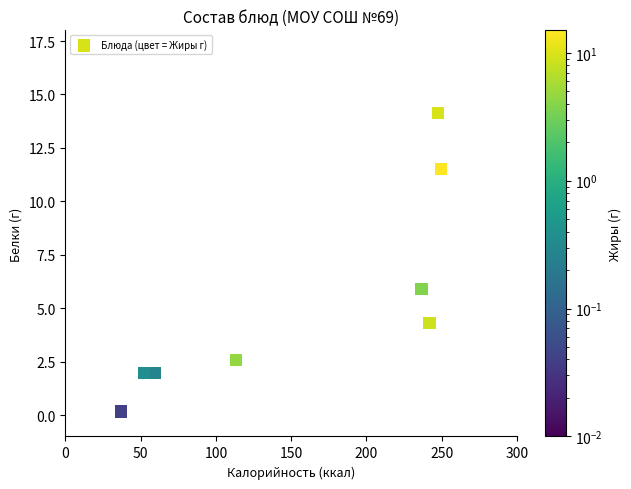

What Y value in the scatter plot is closest to 7?

5.9